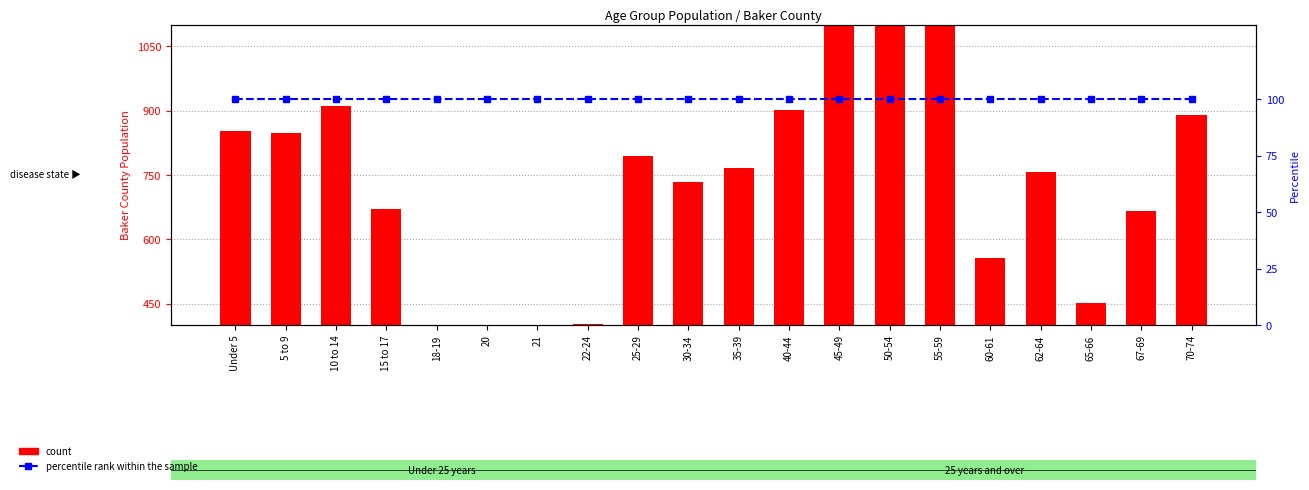

What is the difference between the highest and lowest values at 60-61?

457